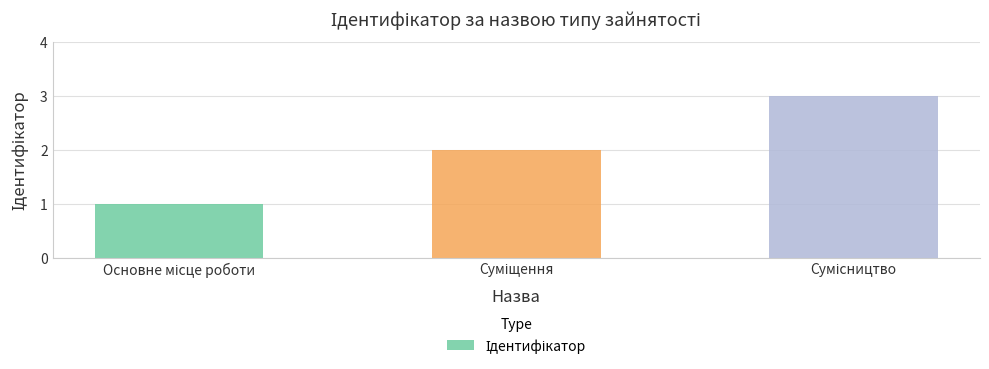

What is the greatest value displayed?

3